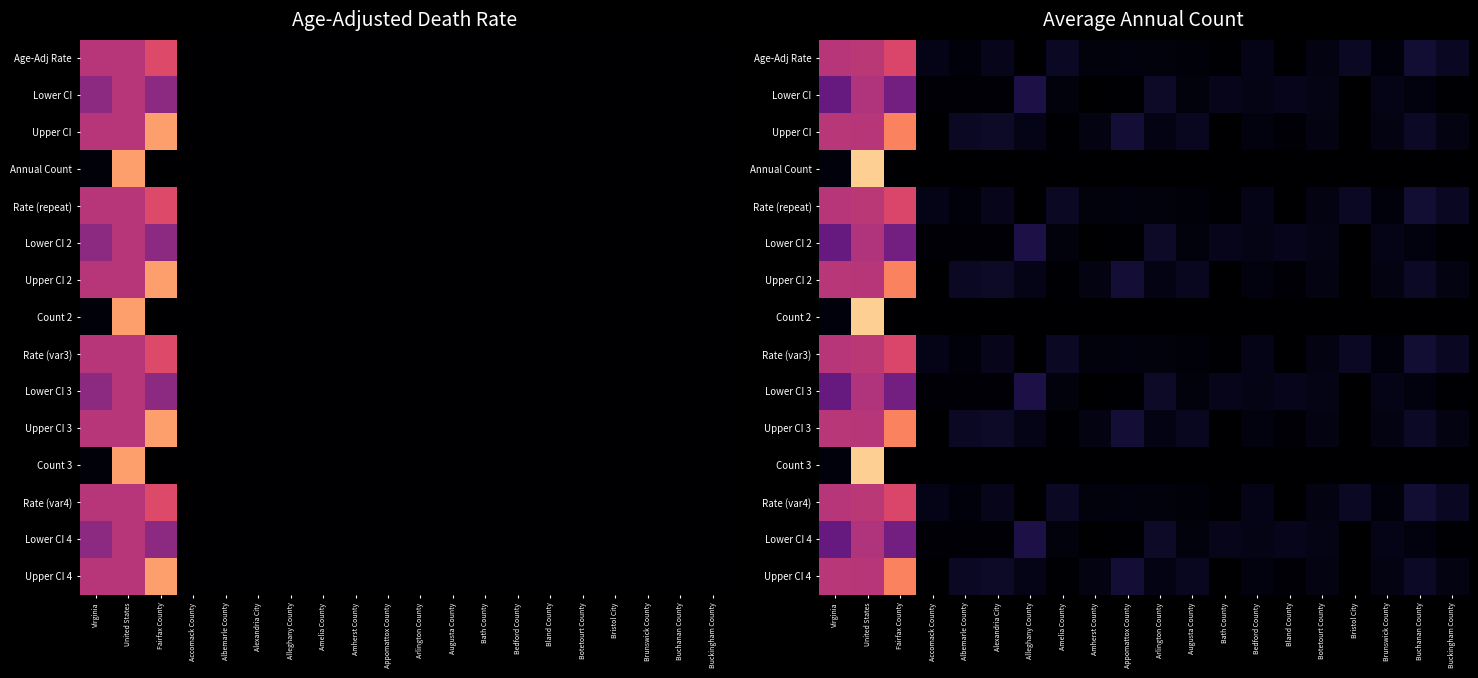

Is it true that Upper CI 2 equals 0.8 at United States?

False